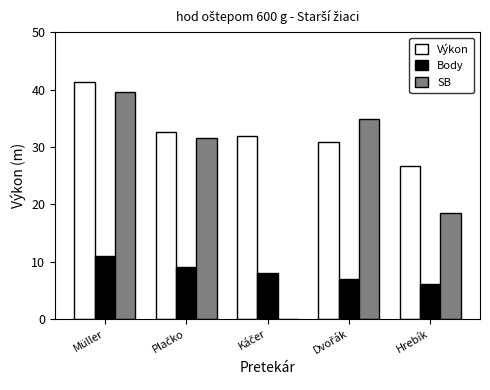

What is the greatest value displayed?

41.4